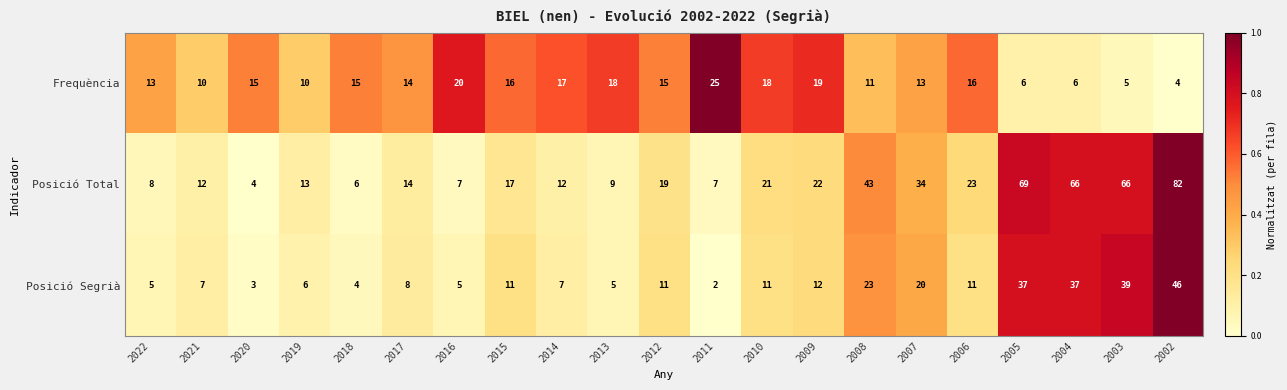

What is the total value across all series at 2019?

29